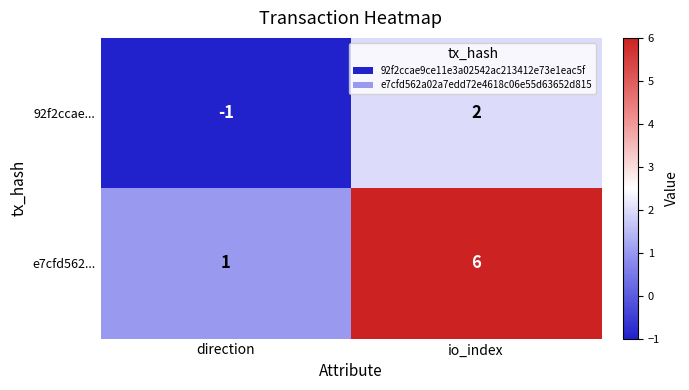

Which series has the largest total across all categories?

e7cfd562...